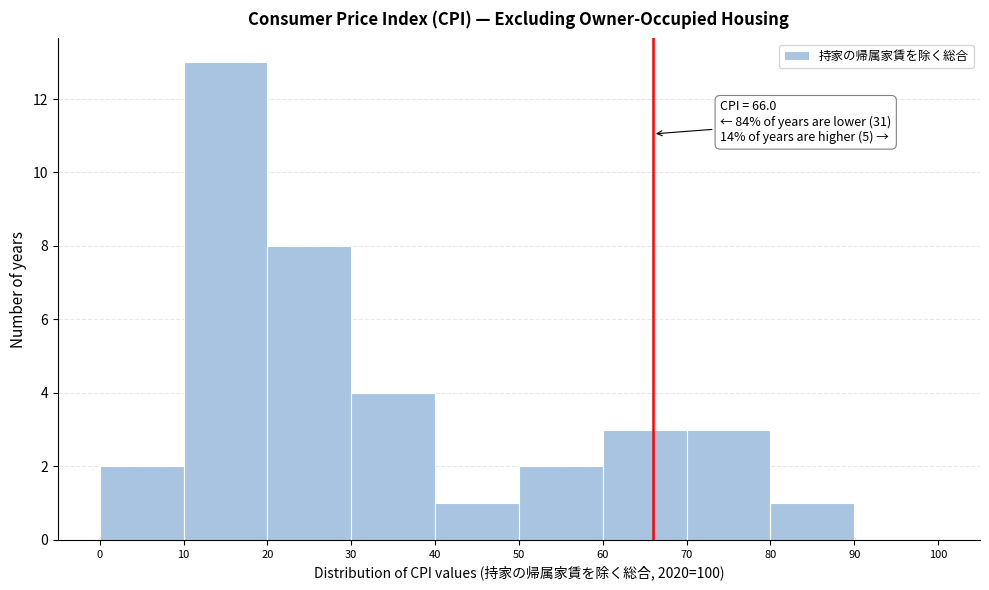

Which range on the x-axis has the tallest bar?

10 to 20